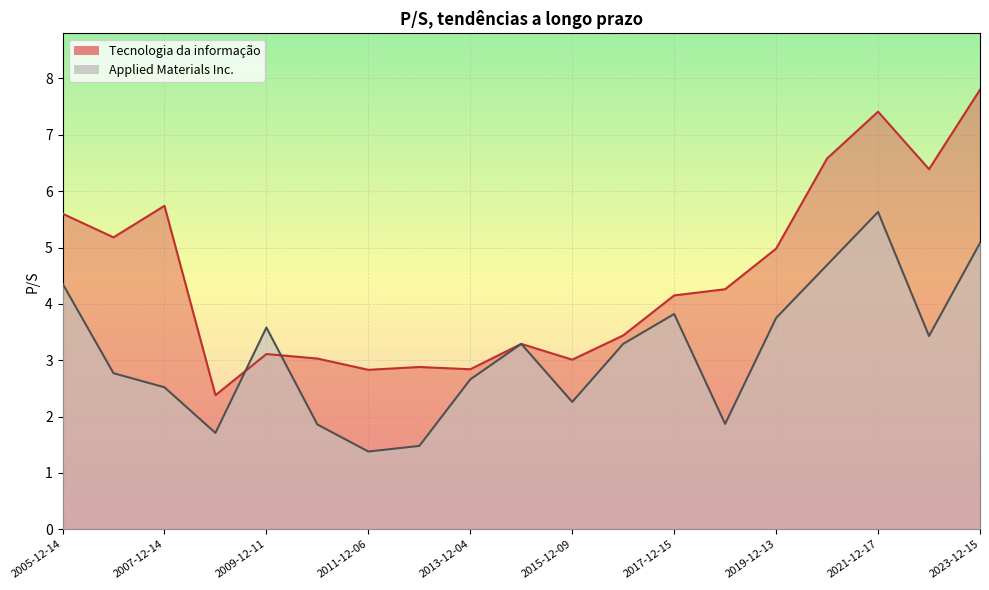

How many interior local valleys does the Applied Materials Inc. series have?

5